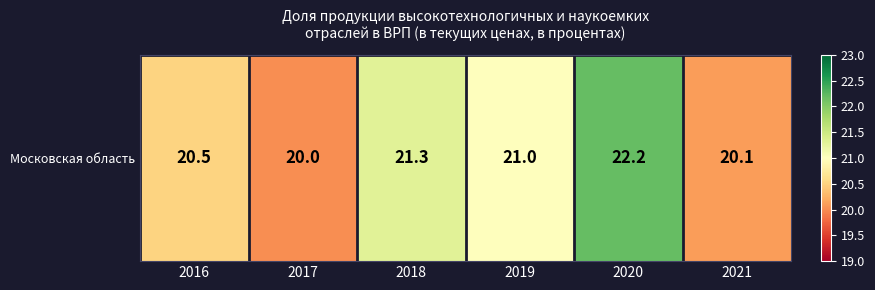

Which has a higher value, 2016 or 2019?

2019